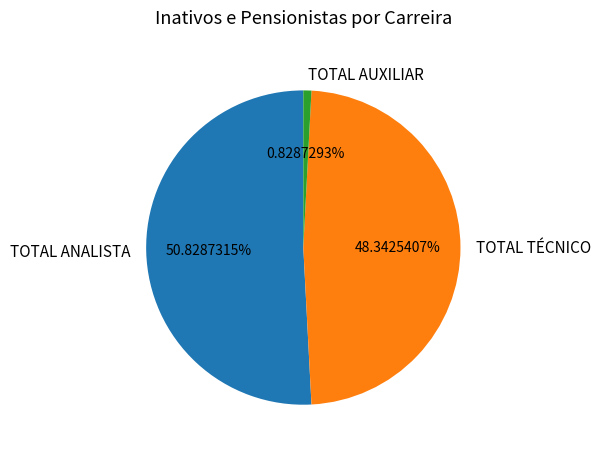

What percentage is the TOTAL AUXILIAR slice, to the nearest percent?

1%